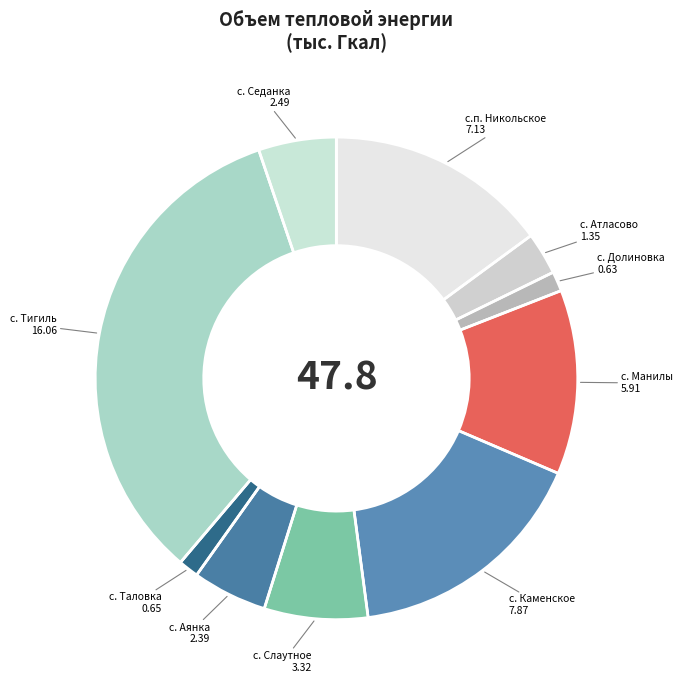

How many segments does this pie chart have?

10